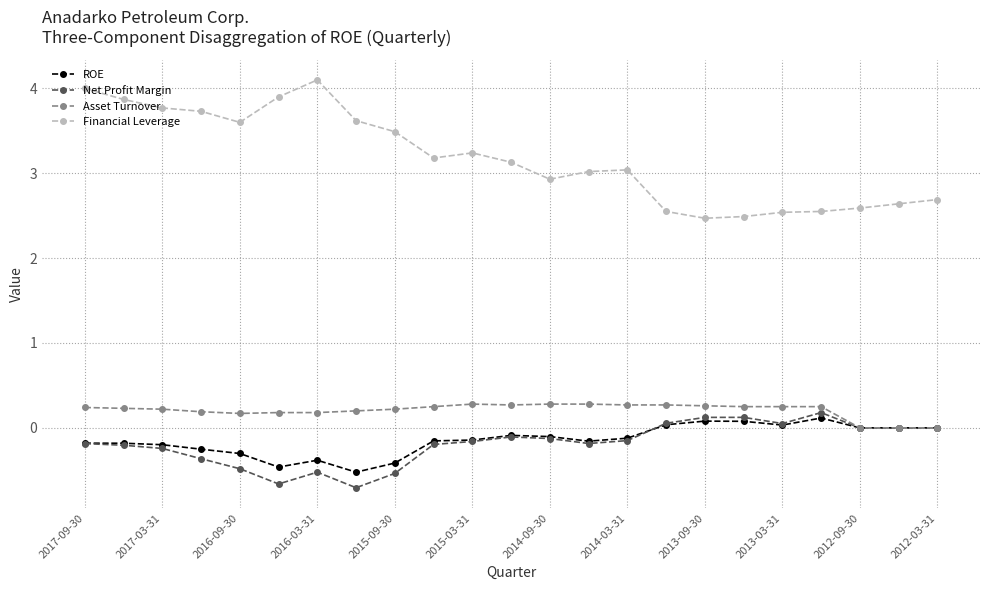

True or false: Financial Leverage and ROE intersect in this chart.

False